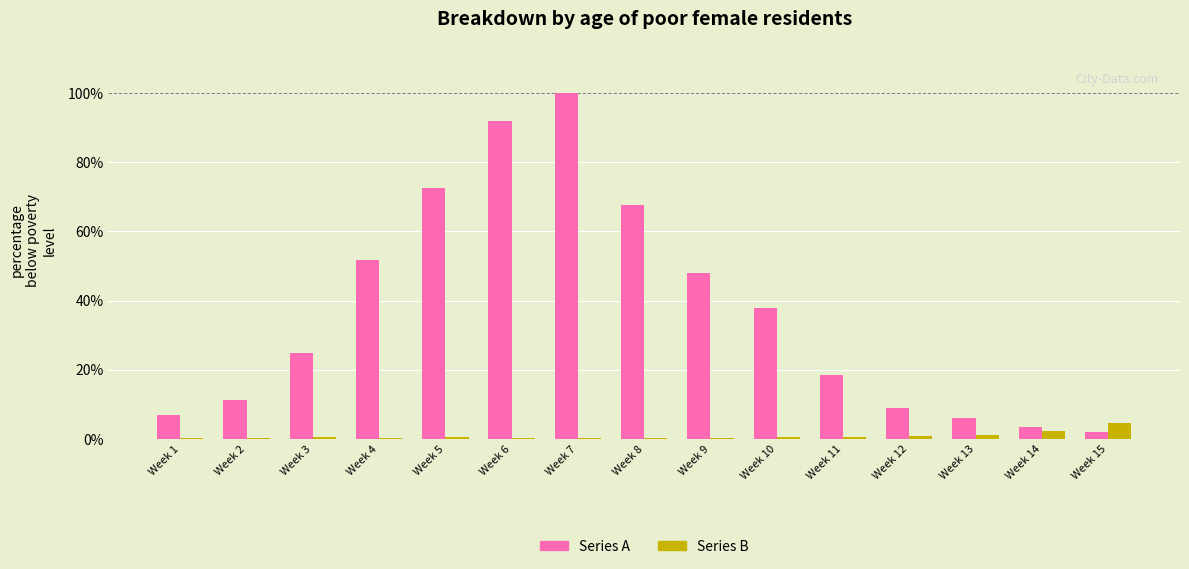

Between Week 8 and Week 15, which series saw the biggest shift?

Series A